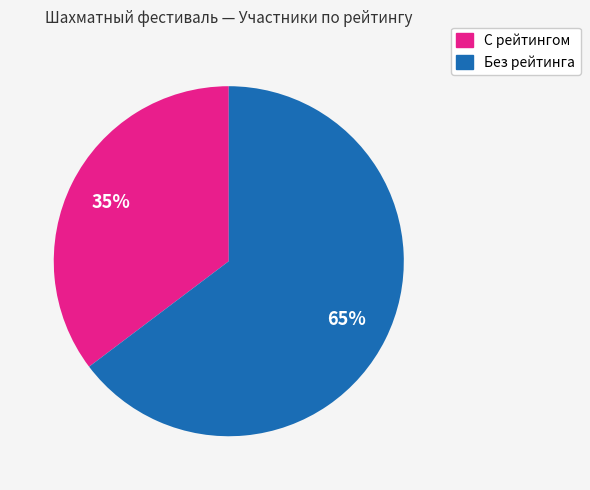

Is there a majority slice in this chart?

Yes